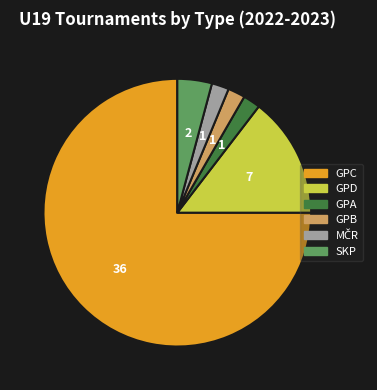

The GPC slice represents 75% of the pie. True or false?

True